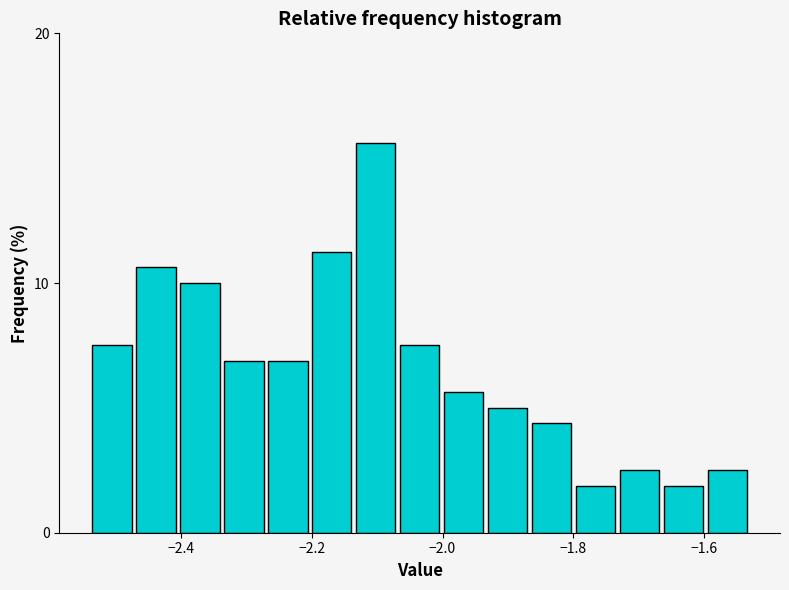

Around what value on the x-axis is the tallest bar? Give the approximate position of its centre, as read against the axis.

-2.10